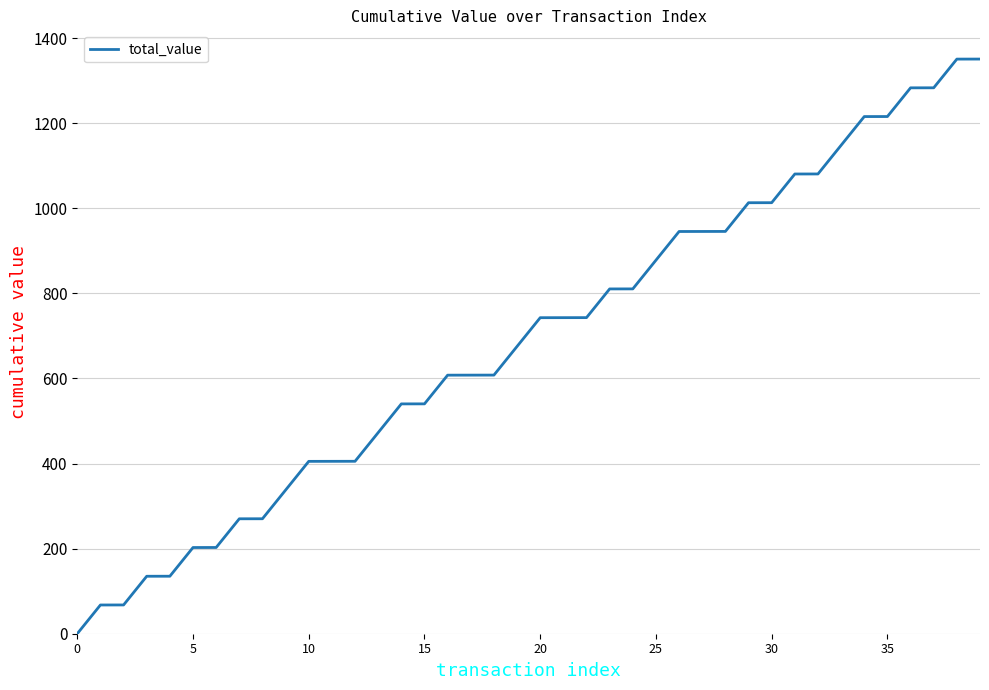

What is the greatest value displayed?

1350.5